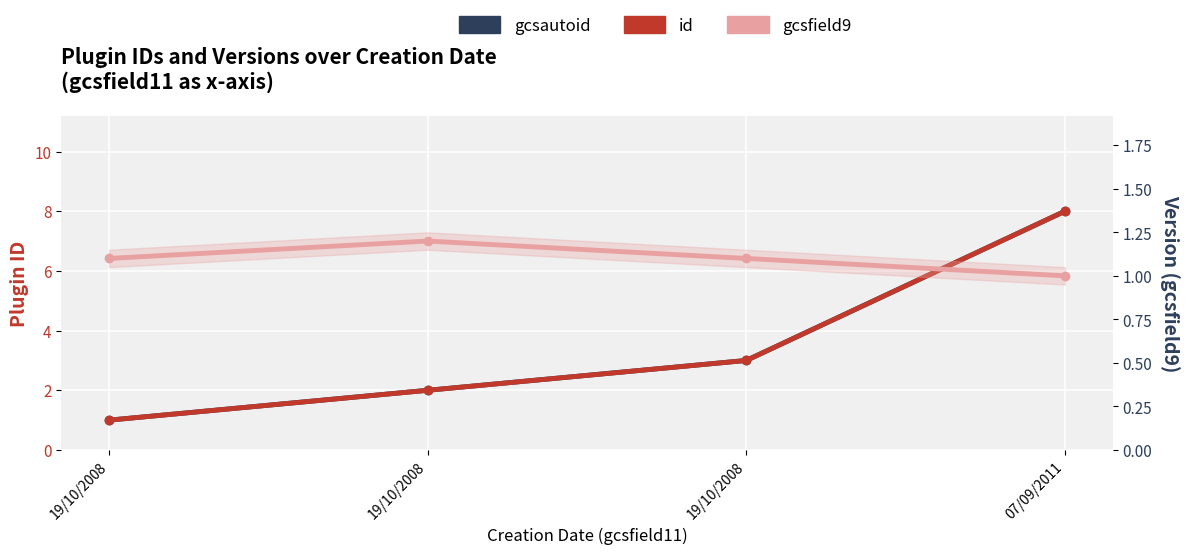

How many intersections are there between gcsautoid and gcsfield9?

1